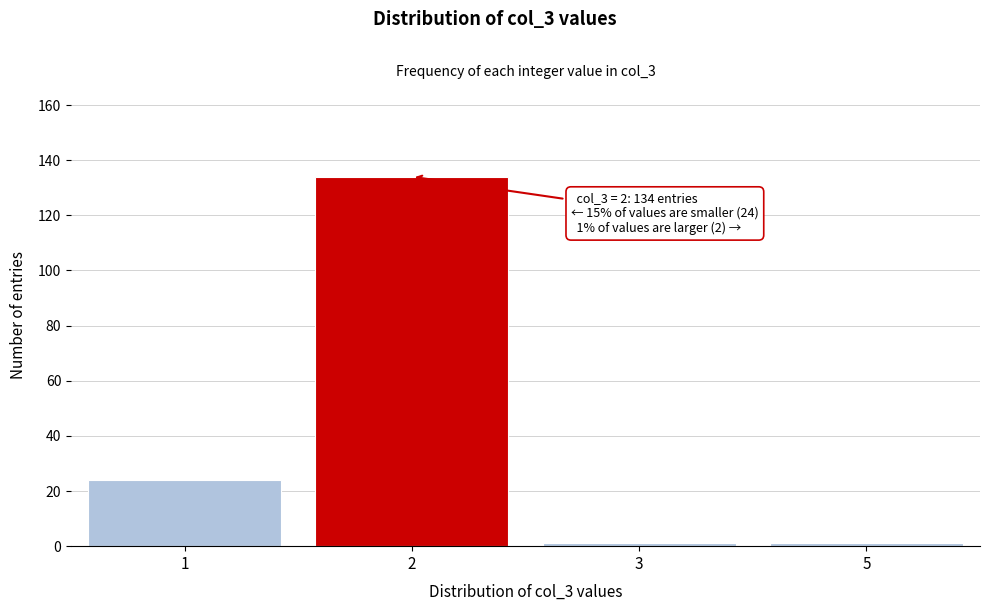

Reading left to right, extract all data points from this chart.

1=24	2=134	3=1	5=1